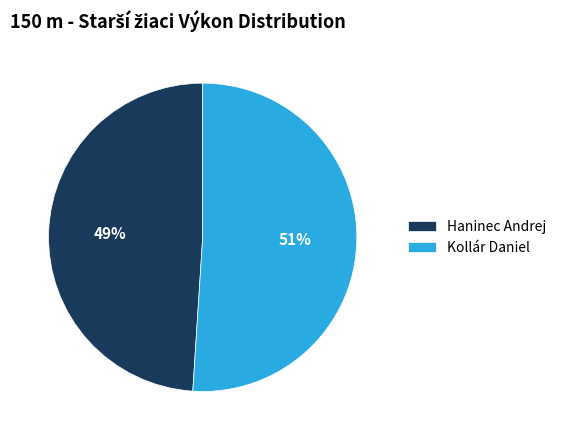

Count the number of slices in the pie.

2